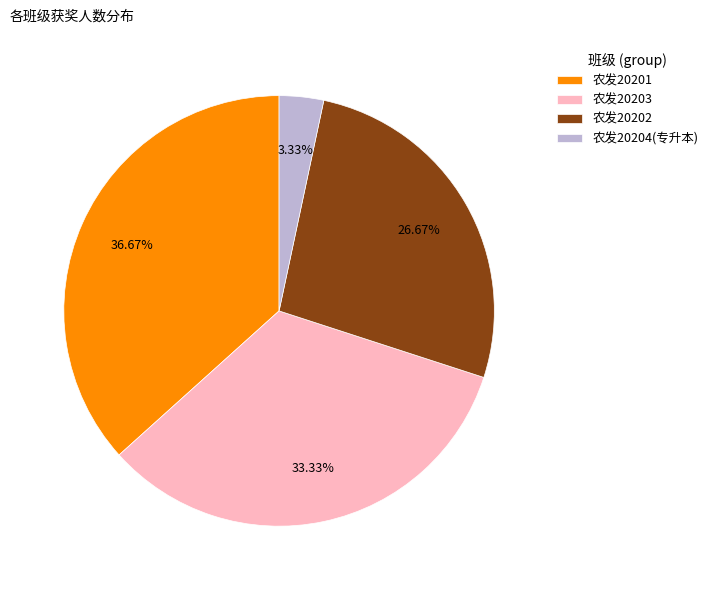

The 农发20201 slice represents 37% of the pie. True or false?

True